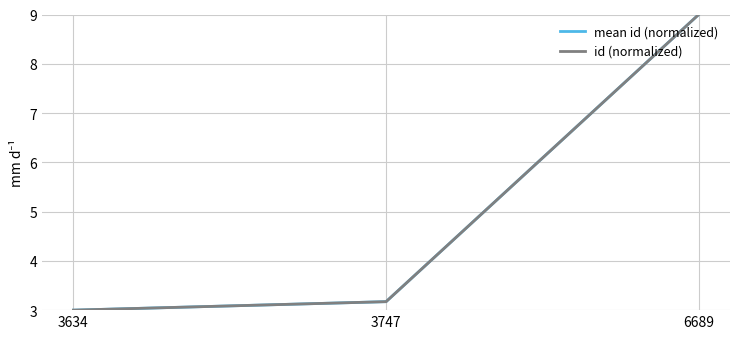

What is the minimum value for id (normalized)?

3.0